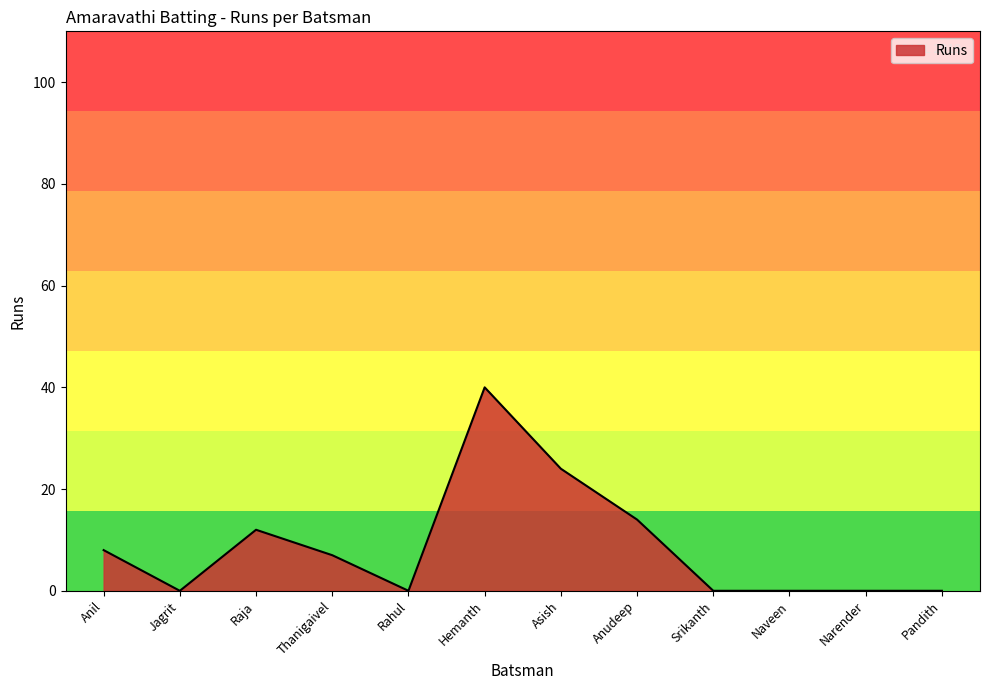

Reading left to right, list all the values displayed in this chart.

8	0	12	7	0	40	24	14	0	0	0	0